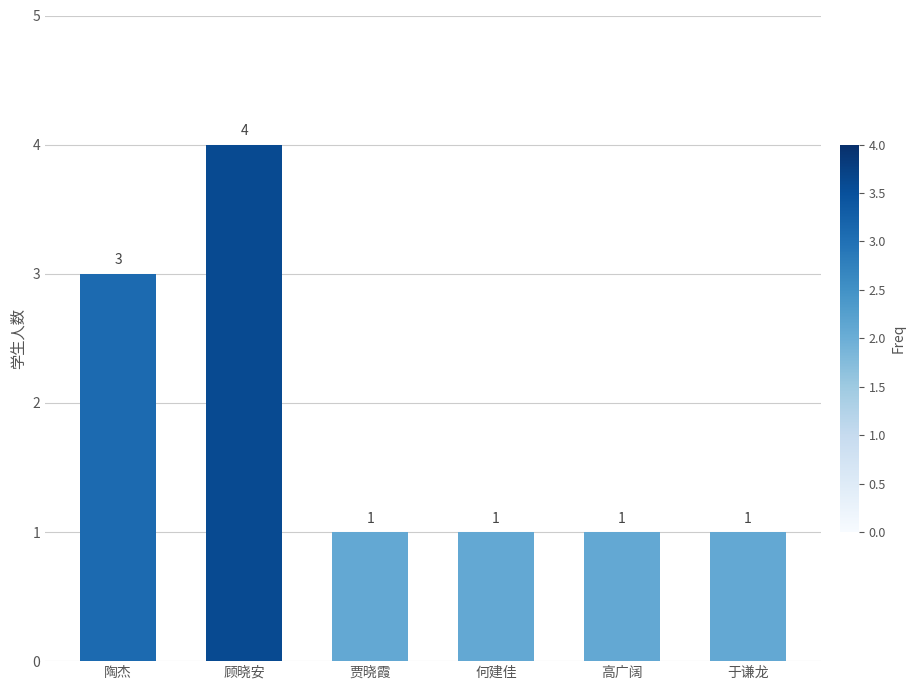

What is the maximum value shown in the chart?

4